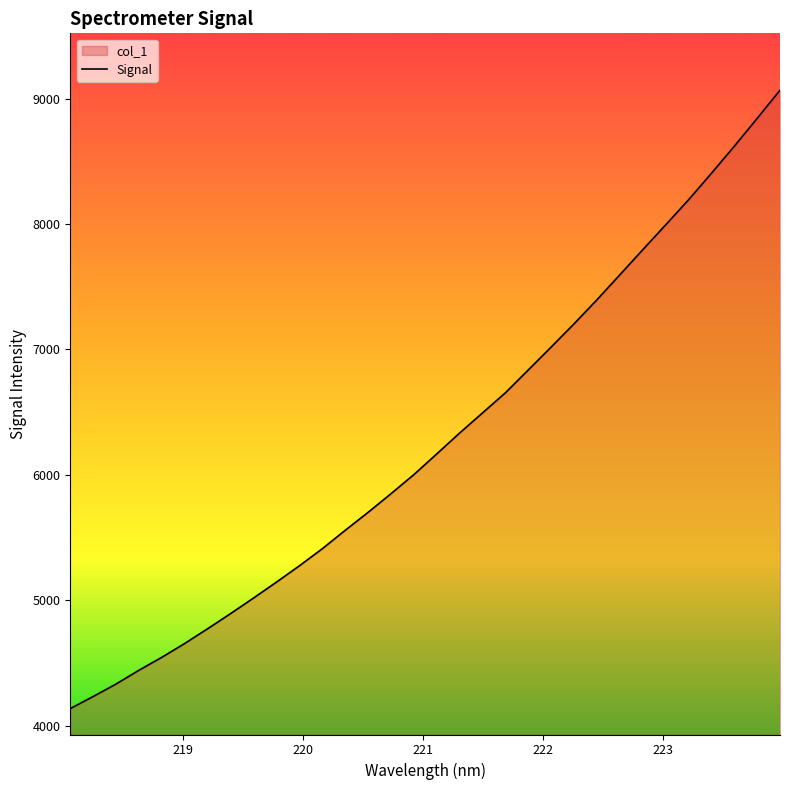

What is the value of the 29th point from the left?

8404.3